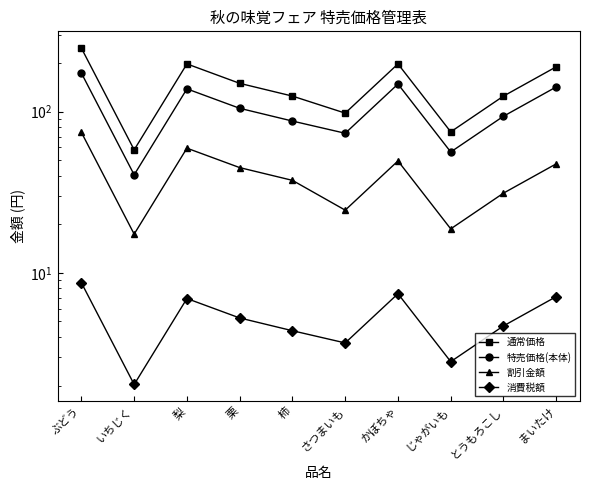

Reading left to right, transcribe all the data shown in this chart.

通常価格: 248.0	58.0	198.0	150.0	125.0	98.0	198.0	75.0	125.0	190.0
特売価格(本体): 173.6	40.6	138.6	105.0	87.5	73.5	148.5	56.2	93.8	142.5
割引金額: 74.4	17.4	59.4	45.0	37.5	24.5	49.5	18.8	31.2	47.5
消費税額: 8.7	2.0	6.9	5.2	4.4	3.7	7.4	2.8	4.7	7.1